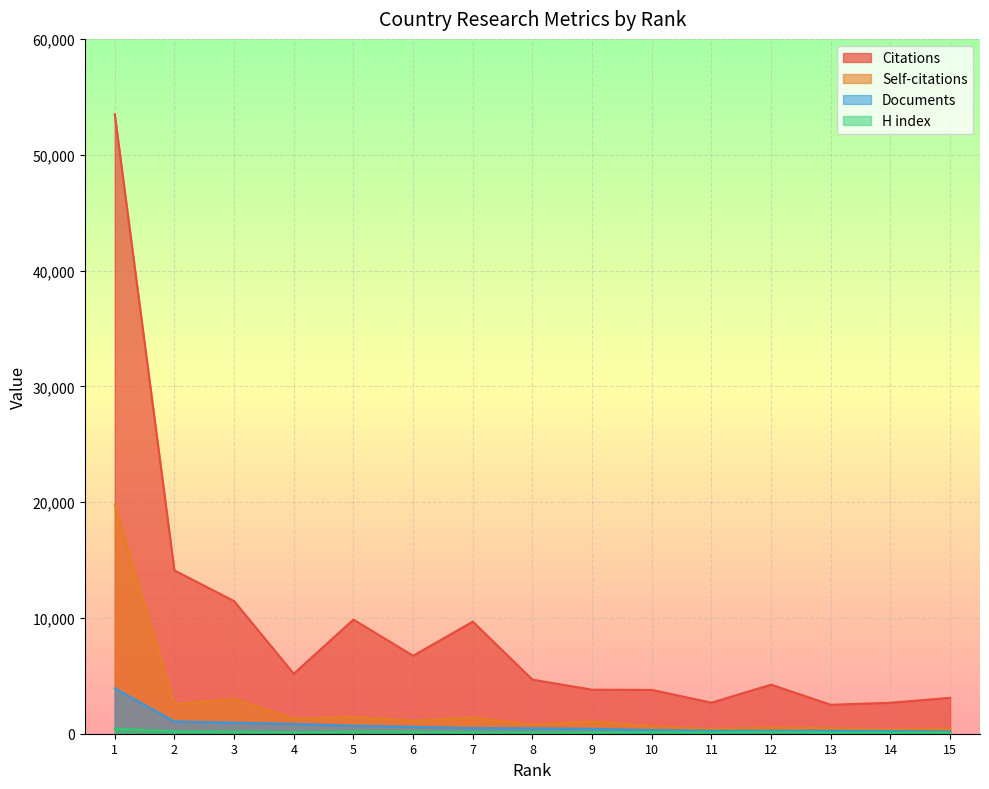

What is the total value across all series at 8?

6045